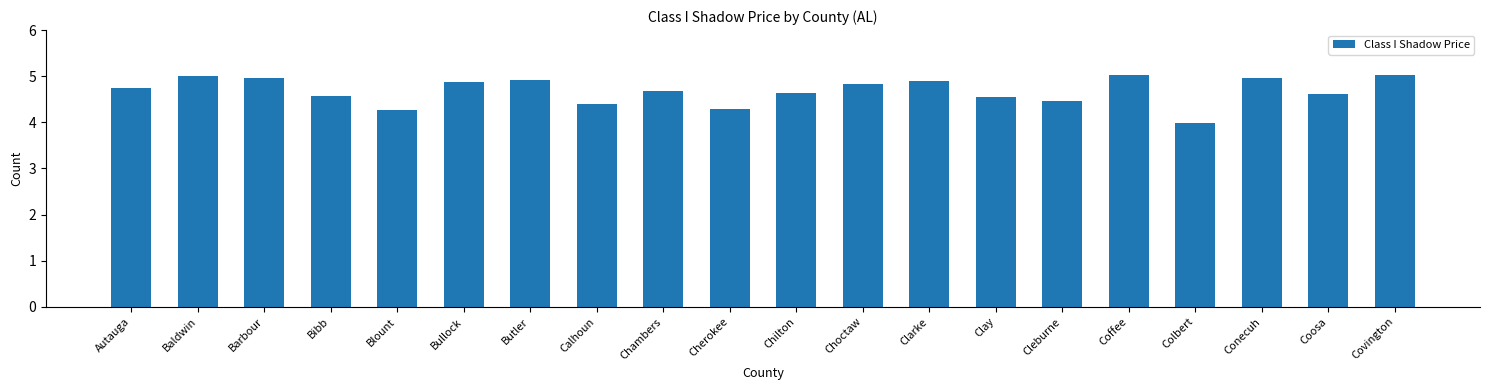

What is the maximum value shown in the chart?

5.0